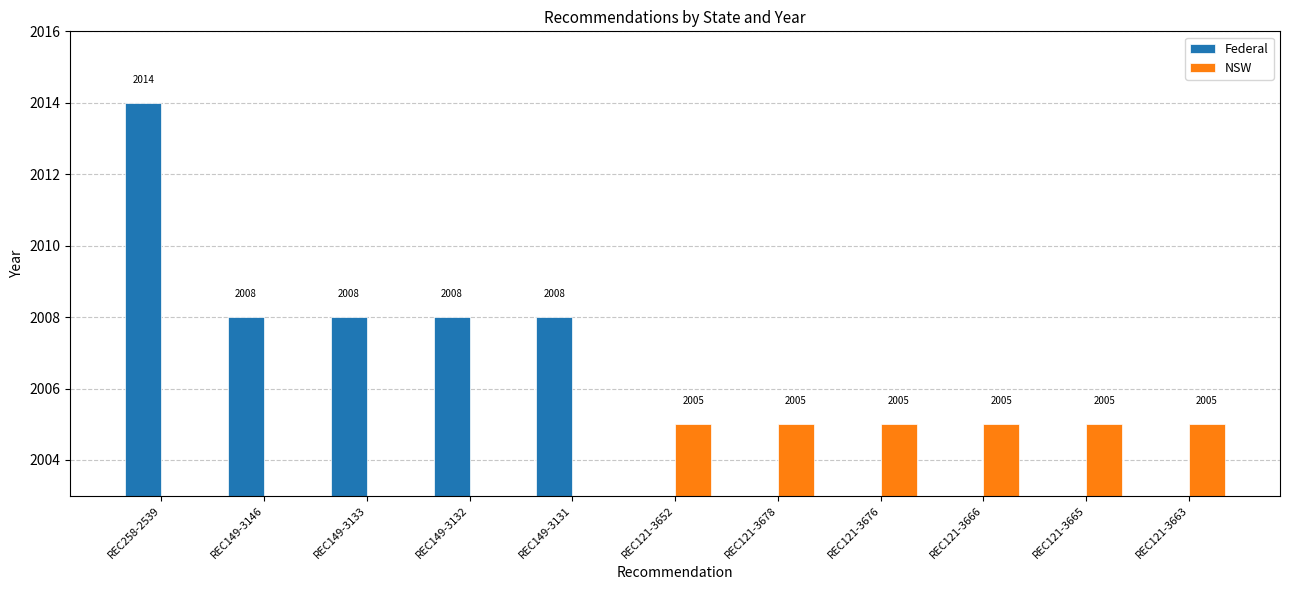

How many values in the Federal series exceed 0?

5